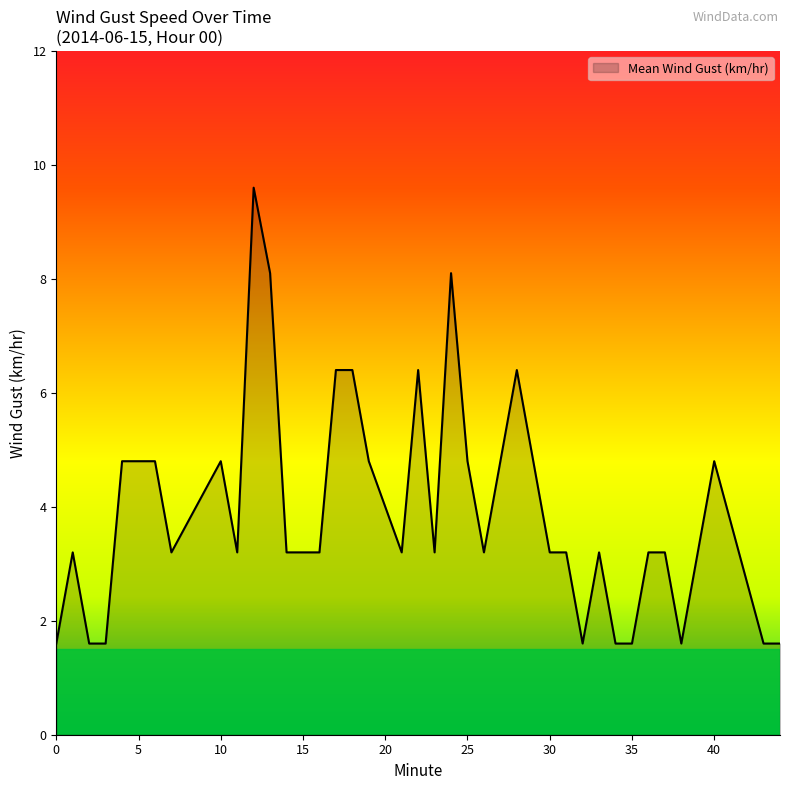

Reading left to right, transcribe all the data shown in this chart.

1.6	3.2	1.6	1.6	4.8	4.8	4.8	3.2	4.8	3.2	9.6	8.1	3.2	3.2	3.2	6.4	6.4	4.8	3.2	6.4	3.2	8.1	4.8	3.2	4.8	6.4	4.8	3.2	3.2	1.6	3.2	1.6	1.6	3.2	3.2	1.6	3.2	4.8	1.6	1.6